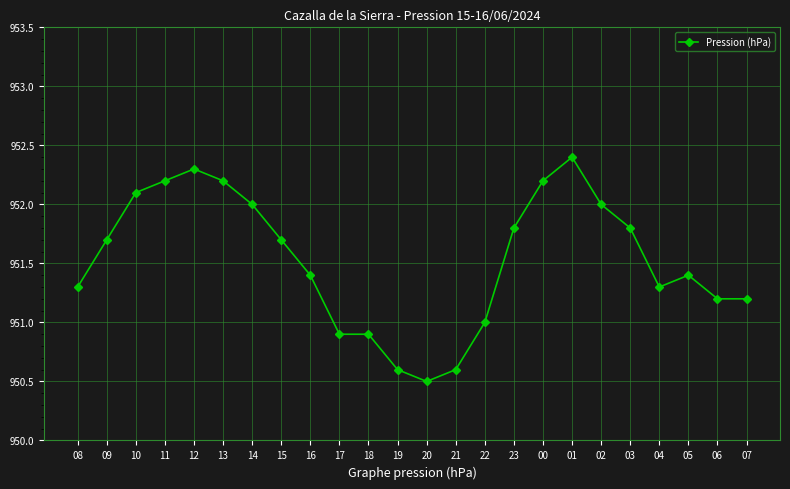

What is the difference between the values at 07 and 10?

0.9